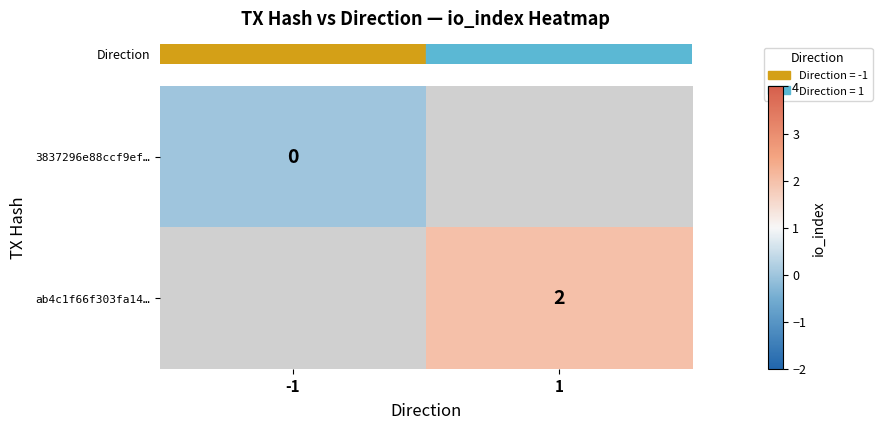

At -1, list the series in order from largest to smallest.

row_0, row_1